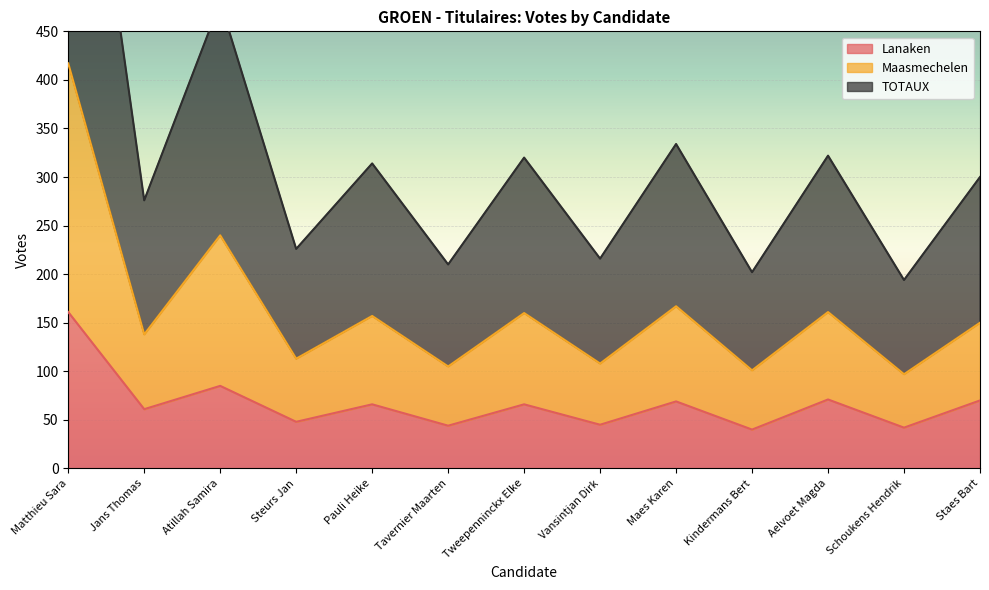

Where is TOTAUX nearest to the value 514?

Atillah Samira